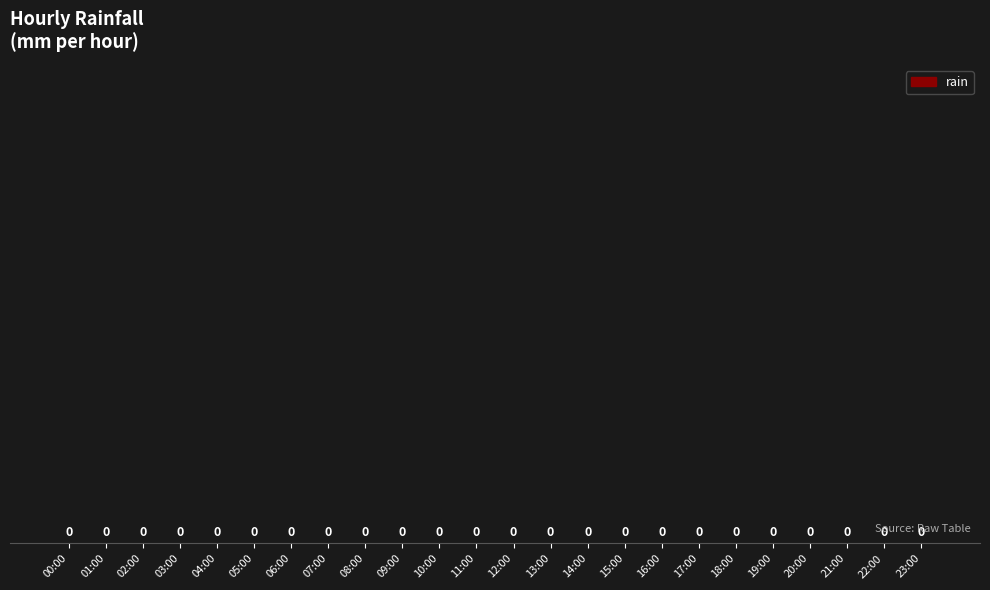

What is the label of the 9th bar from the left?

08:00